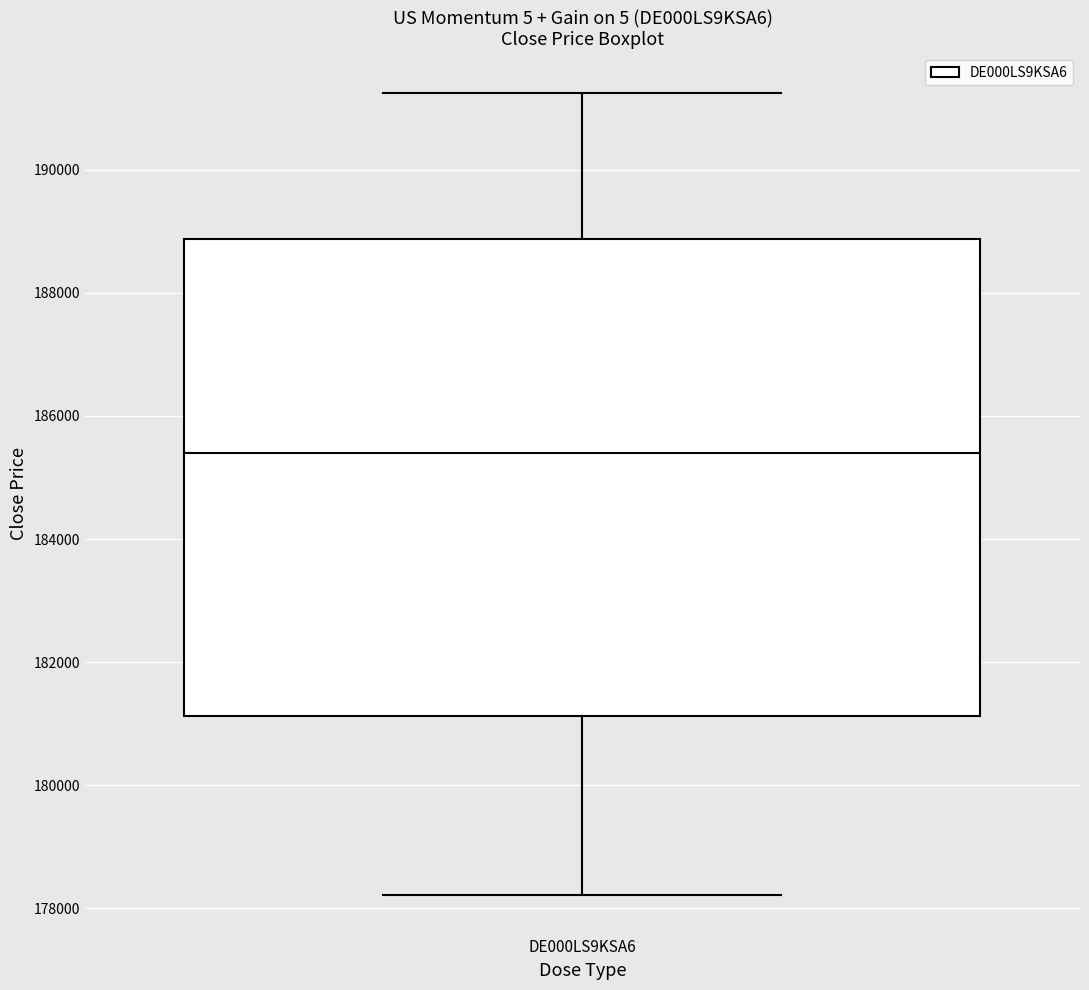

Read this box plot against the y-axis: the position of the median line, the range covered by the box, and the ends of both whiskers. The values are not printed on the chart, so give them approximately, as read against the axis.

median 185400, box 181200 to 188800, whiskers 178200 to 191200